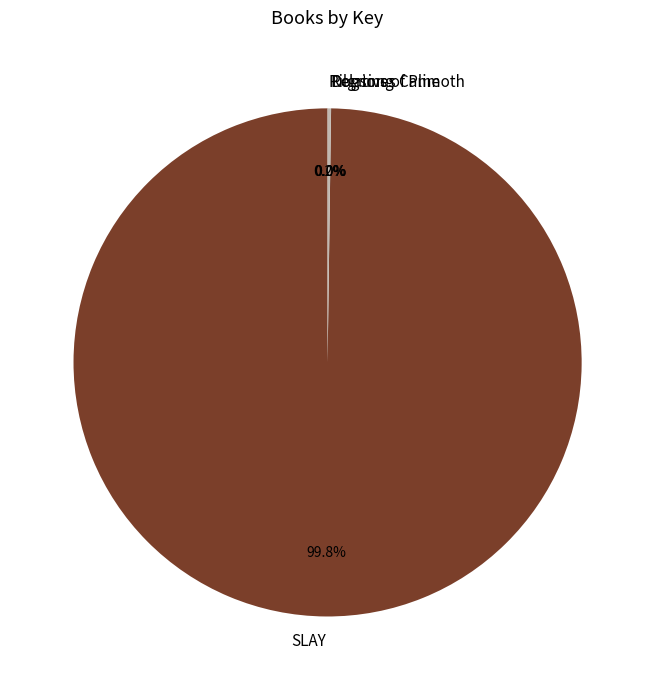

Does any single category account for the majority?

Yes